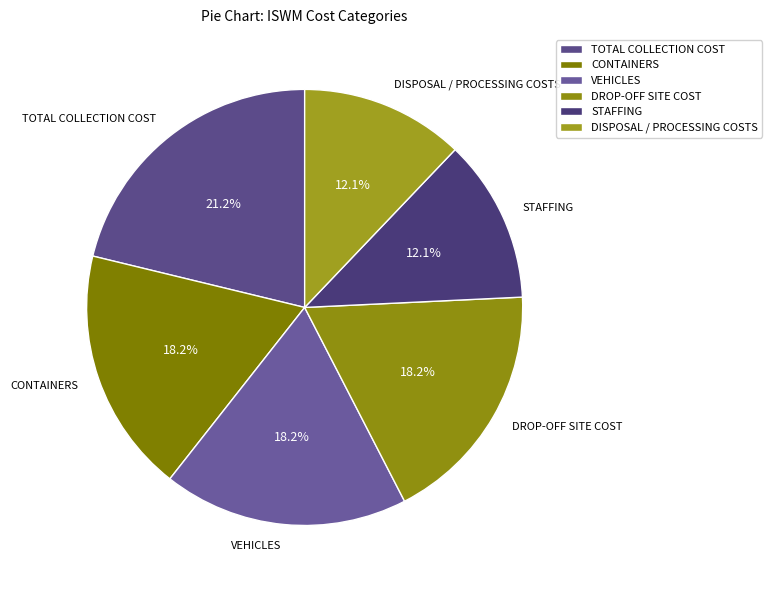

Is the sum of TOTAL COLLECTION COST and STAFFING greater than half?

No